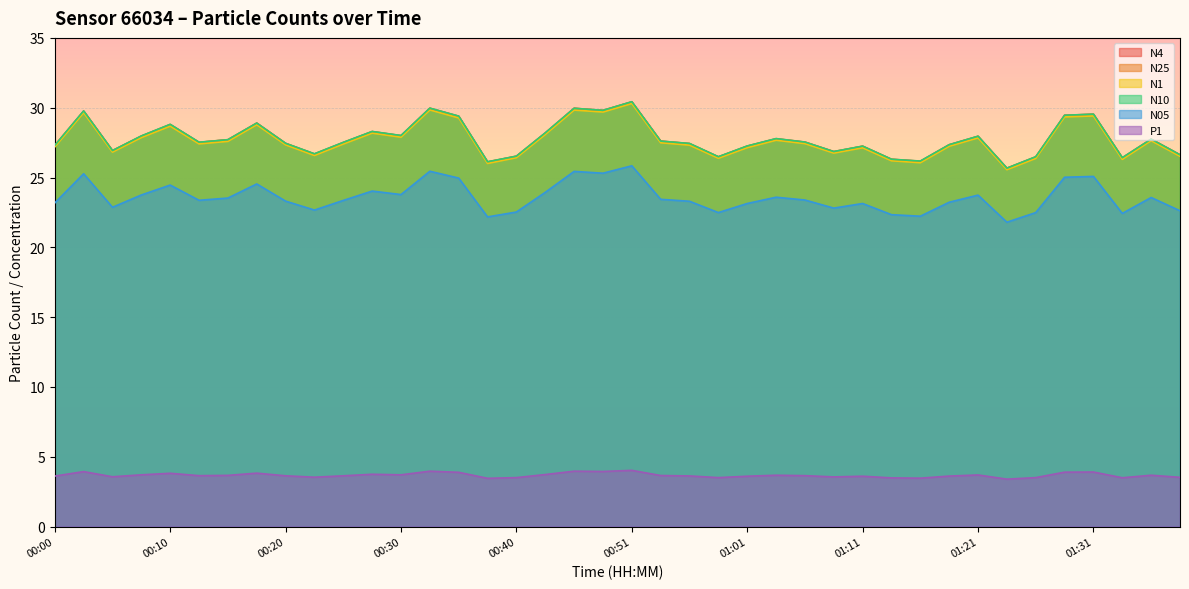

What is the minimum value for N25?

25.7